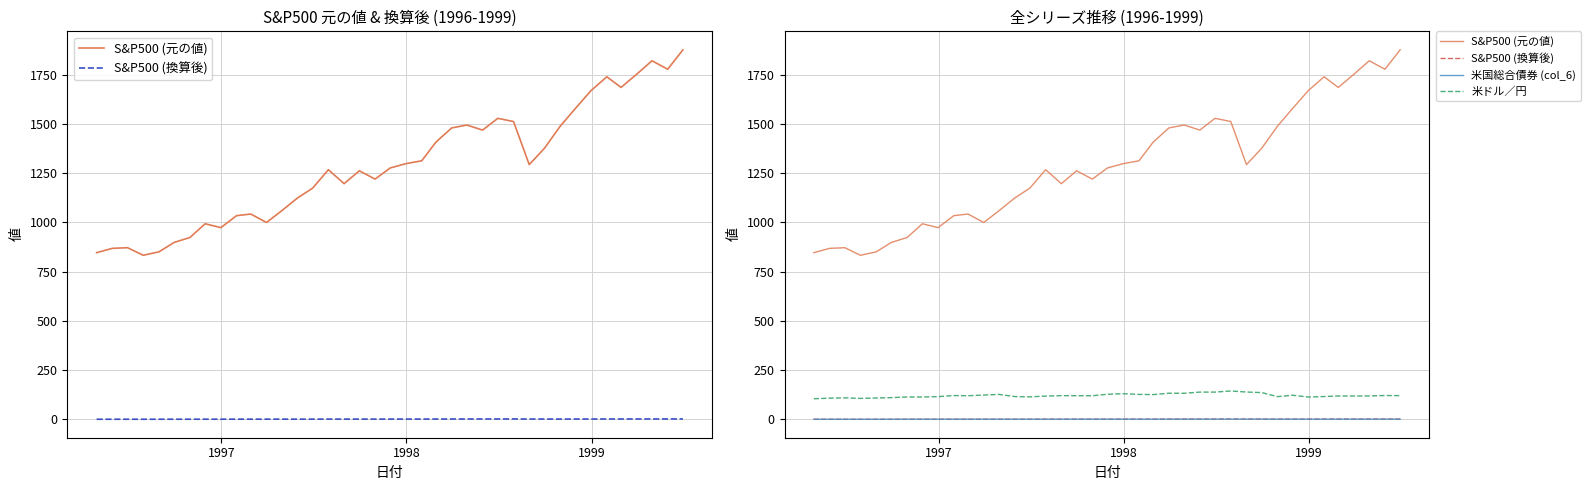

What is the highest value of the 米国総合債券 (col_6) series?

1.7